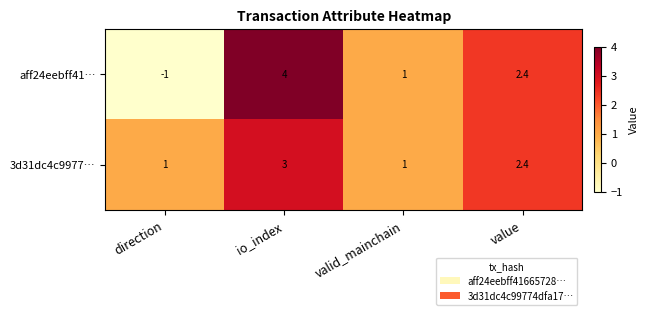

Rank the series by their maximum value, from lowest to highest.

3d31dc4c9977…, aff24eebff41…